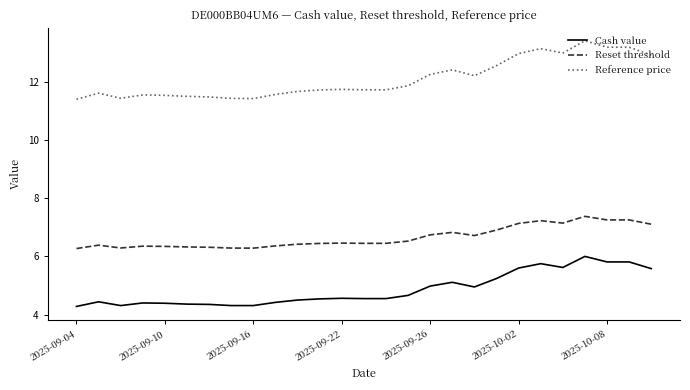

What is the greatest value displayed?

13.4